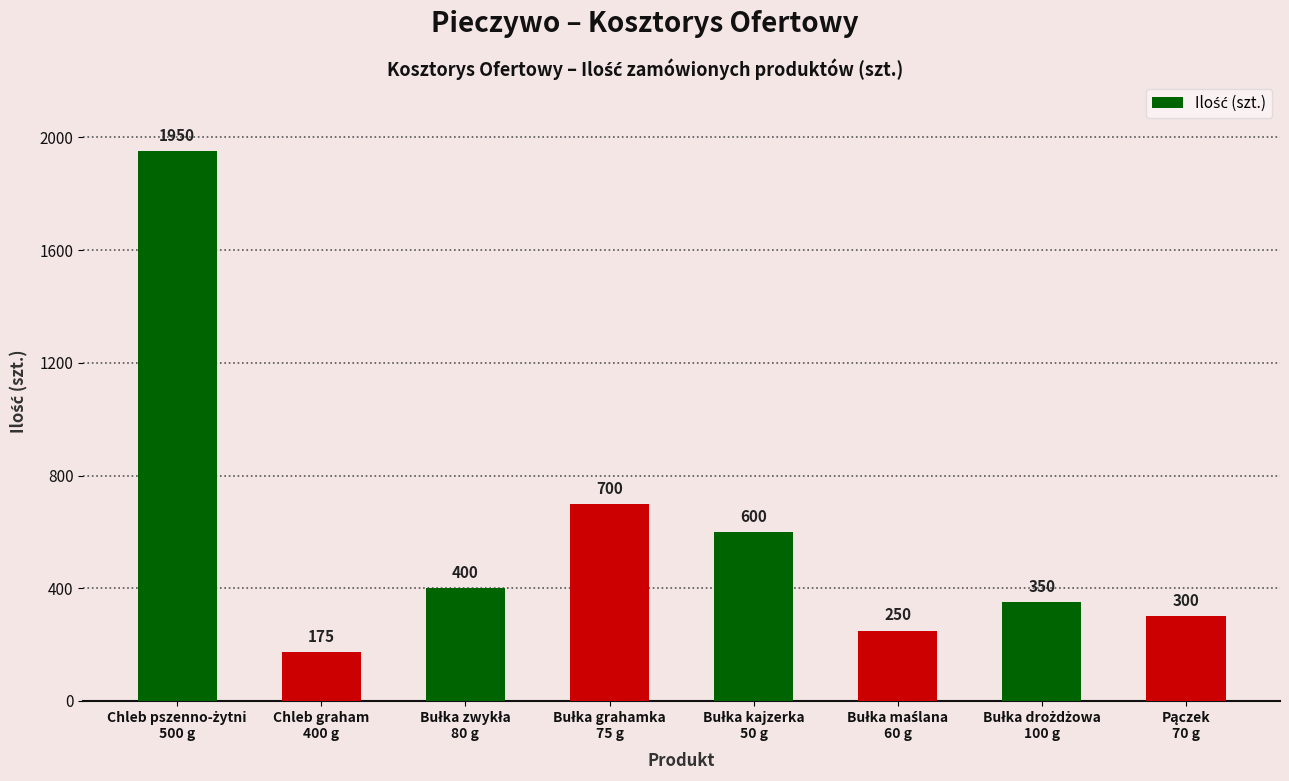

What is the value of the 2nd bar from the left?

175